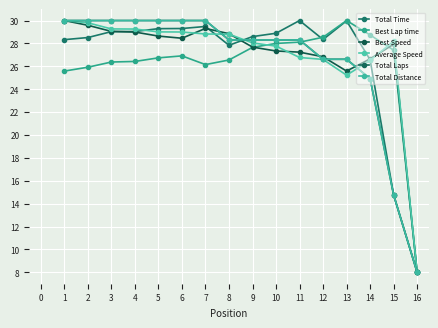

Does the chart have visible grid lines?

Yes